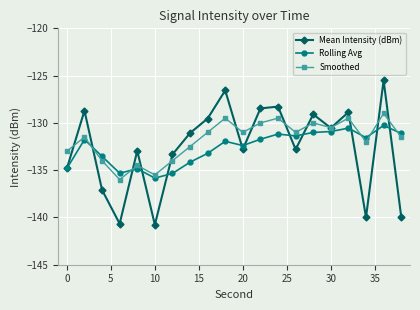

Does the chart display data point markers on the line(s)?

Yes